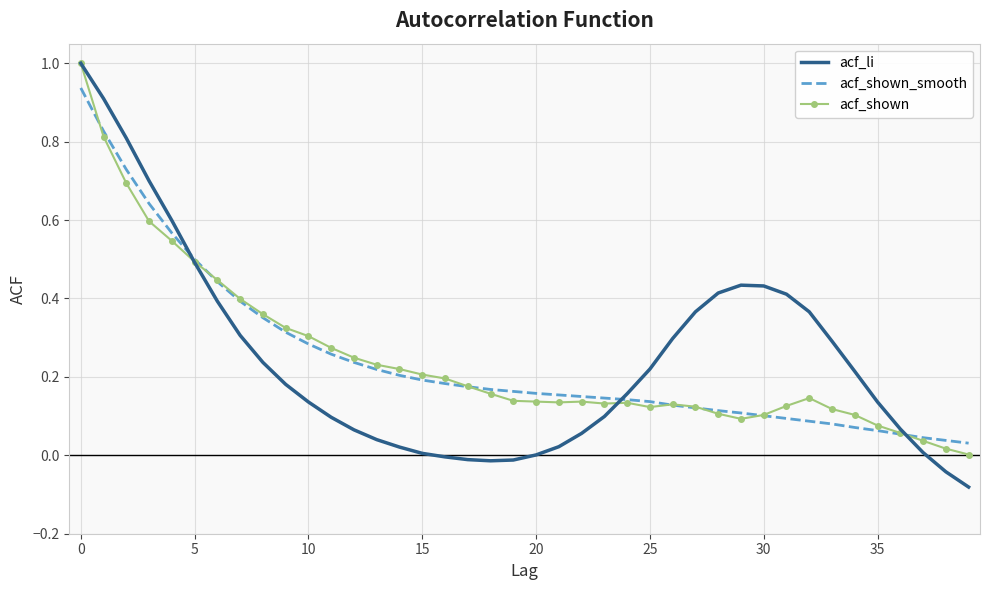

What is the greatest value displayed?

1.0